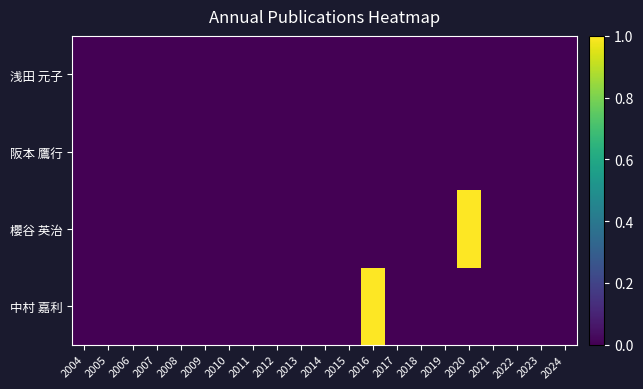

List the series in order of their peak value, highest first.

櫻谷 英治, 中村 嘉利, 浅田 元子, 阪本 鷹行